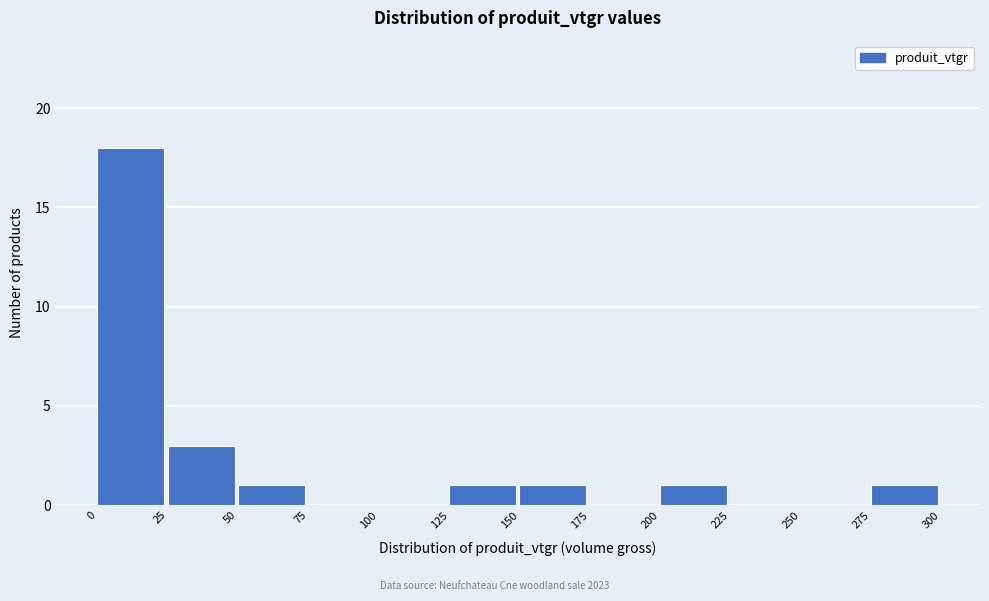

How tall is the bar that spans 200 to 225 on the x-axis? The values are not printed on the chart, so give them approximately, as read against the axis.

1